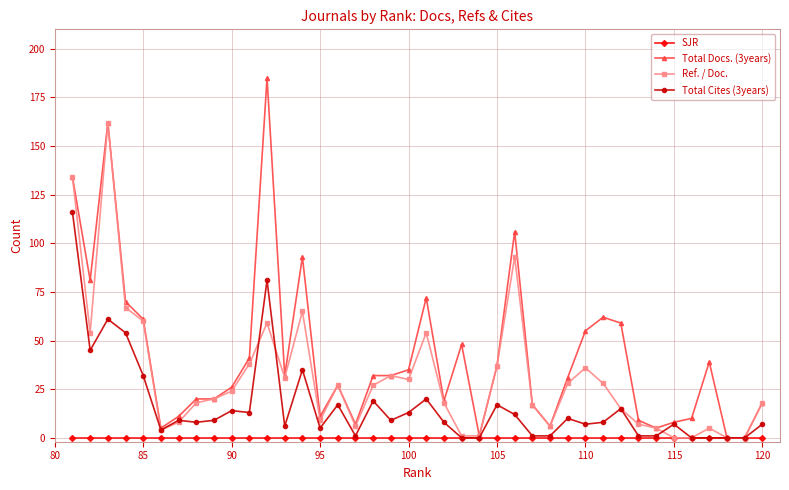

At how many categories does at least one series exceed 84?

5